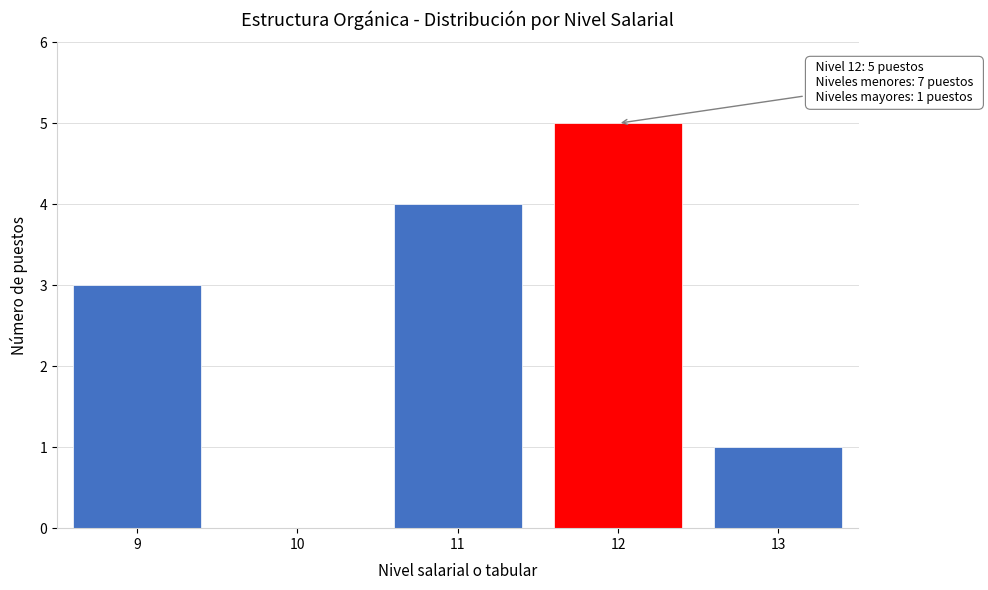

Over which range of the x-axis is the bar tallest?

11.5 to 12.5